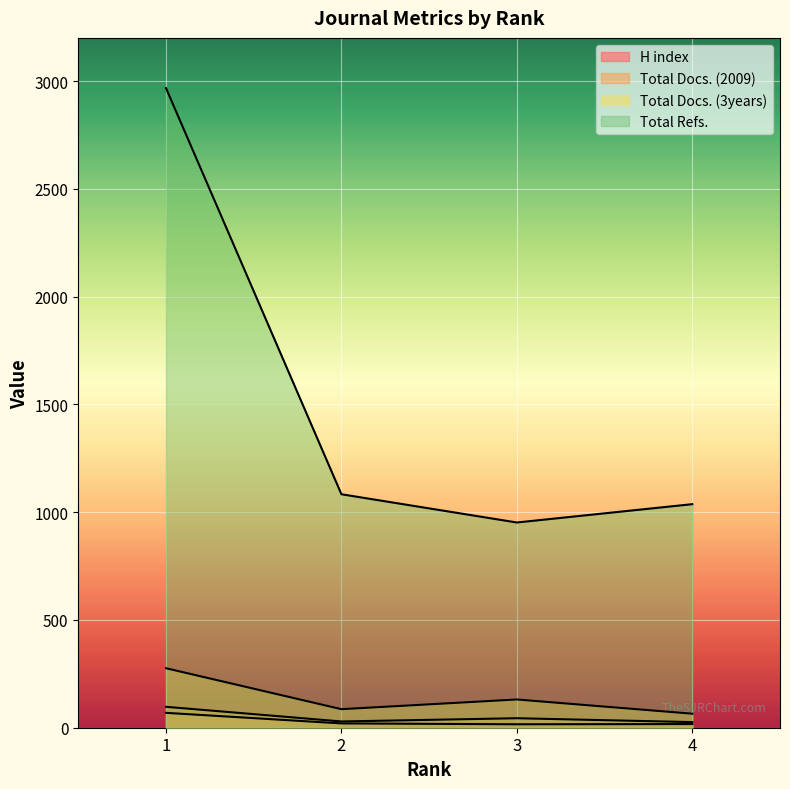

How many distinct data groups are displayed?

4